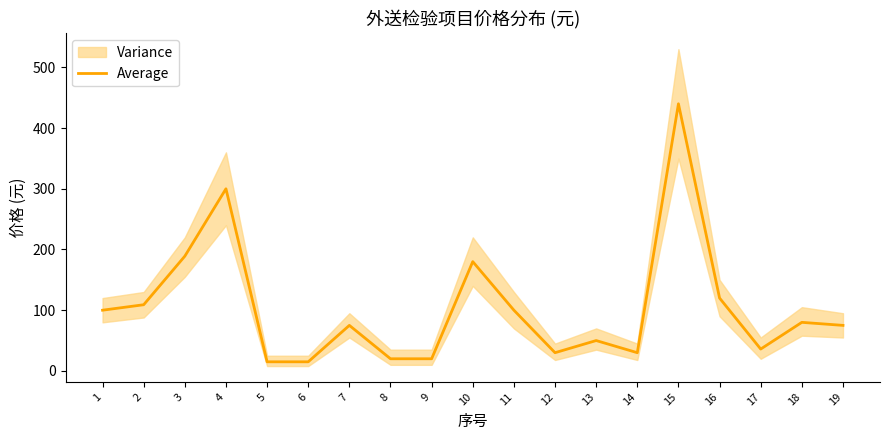

Is it true that the value at 13 is 23?

False